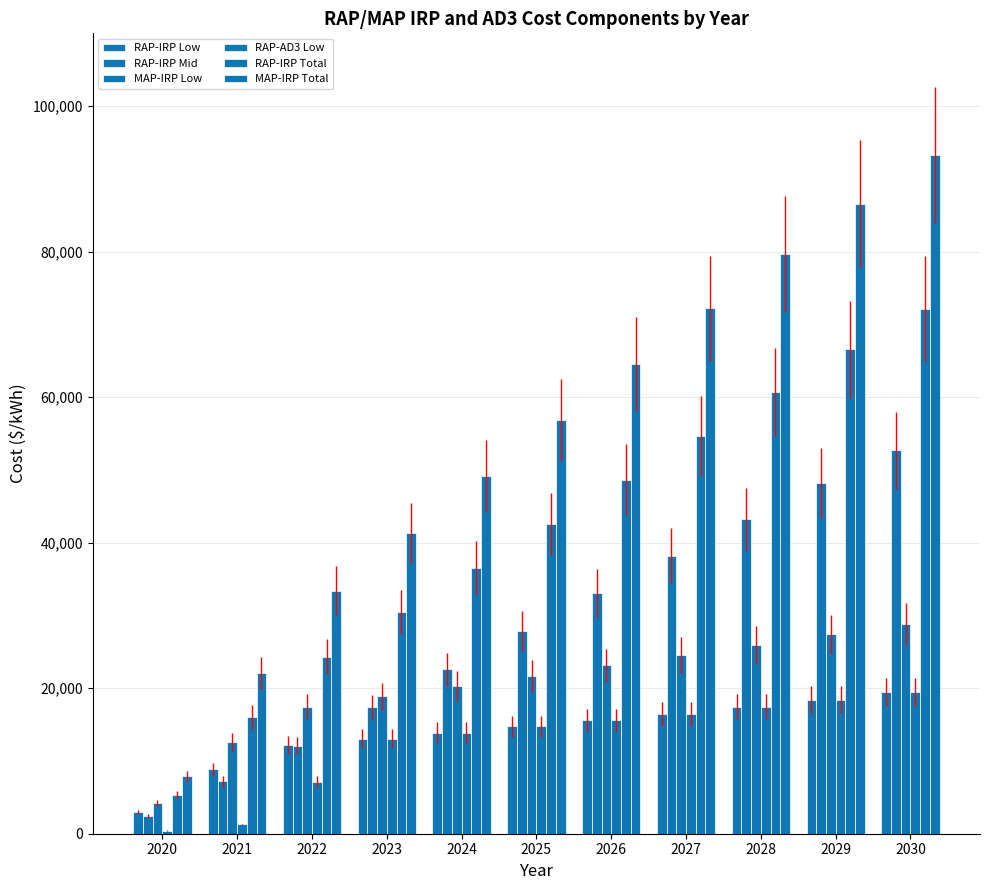

Reading left to right, what are all the values shown in this chart?

RAP-IRP Low: 2020=2945.3	2021=8835.8	2022=12206.3	2023=13056.8	2024=13907.3	2025=14757.8	2026=15608.3	2027=16458.8	2028=17451.1	2029=18443.4	2030=19435.6
RAP-IRP Mid: 2020=2436.4	2021=7189.5	2022=12107.6	2023=17373.6	2024=22619.7	2025=27827.2	2026=33038.4	2027=38221.0	2028=43219.9	2029=48137.2	2030=52706.1
MAP-IRP Low: 2020=4188.8	2021=12566.3	2022=17463.8	2023=18881.3	2024=20298.8	2025=21716.4	2026=23133.9	2027=24551.4	2028=25968.9	2029=27386.4	2030=28804.0
RAP-AD3 Low: 2020=425.0	2021=1276.0	2022=7166.0	2023=13057.0	2024=13907.0	2025=14758.0	2026=15608.0	2027=16459.0	2028=17451.0	2029=18443.0	2030=19436.0
RAP-IRP Total: 2020=5381.6	2021=16025.2	2022=24313.8	2023=30430.4	2024=36527.0	2025=42585.0	2026=48646.7	2027=54679.9	2028=60671.0	2029=66580.6	2030=72141.7
MAP-IRP Total: 2020=7871.1	2021=22137.8	2022=33386.8	2023=41310.6	2024=49142.4	2025=56867.1	2026=64537.5	2027=72221.3	2028=79669.8	2029=86612.4	2030=93310.9